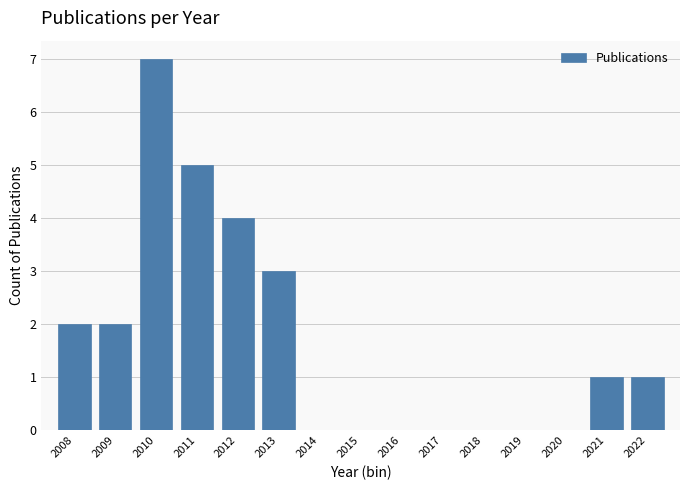

Reading left to right, what are all the values shown in this chart?

2008=2	2009=2	2010=7	2011=5	2012=4	2013=3	2014=0	2015=0	2016=0	2017=0	2018=0	2019=0	2020=0	2021=1	2022=1